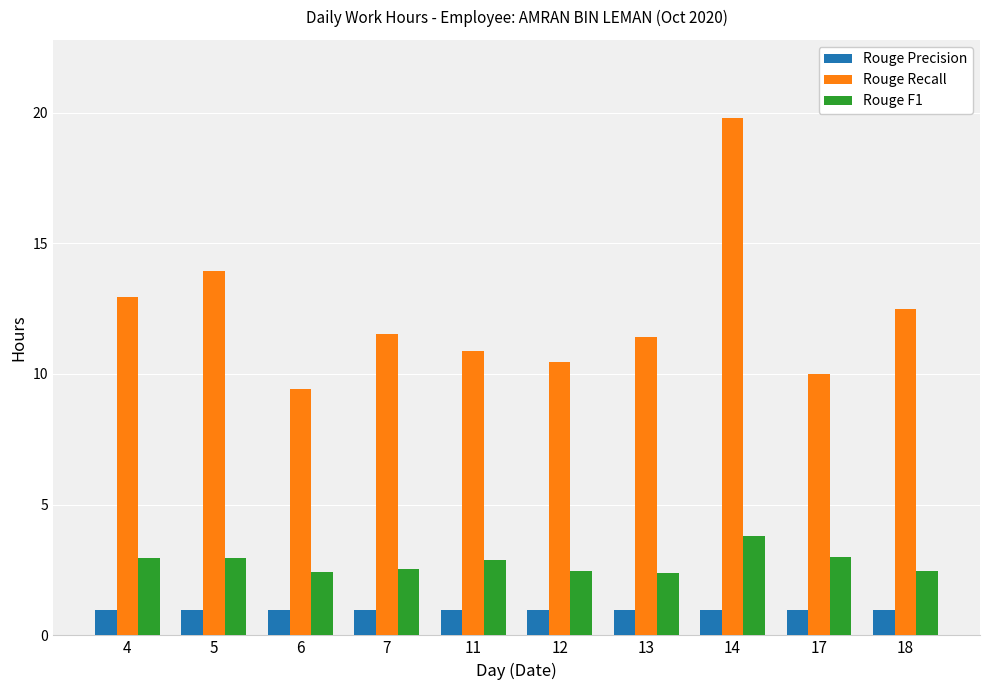

What are all the series names shown in the legend?

Rouge Precision, Rouge Recall, Rouge F1